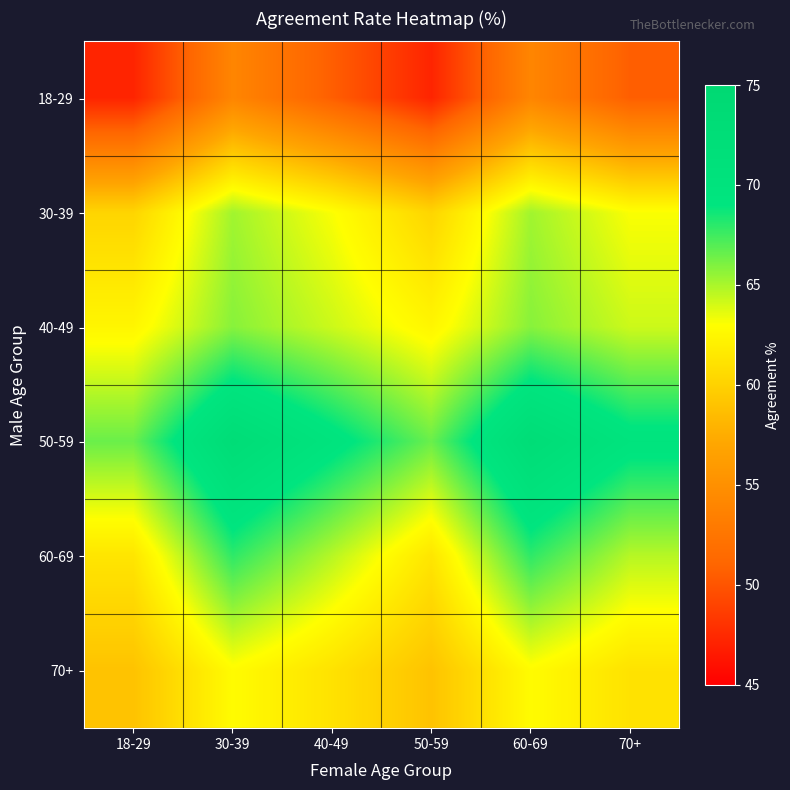

What is the spread (max minus min) of values at 70+?

19.1